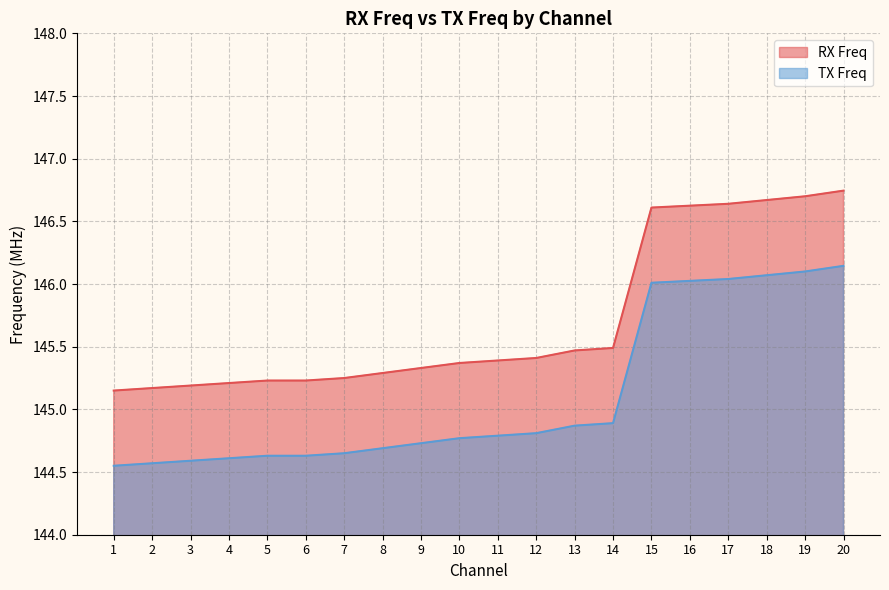

Rank the series by their average value, from highest to lowest.

RX Freq, TX Freq